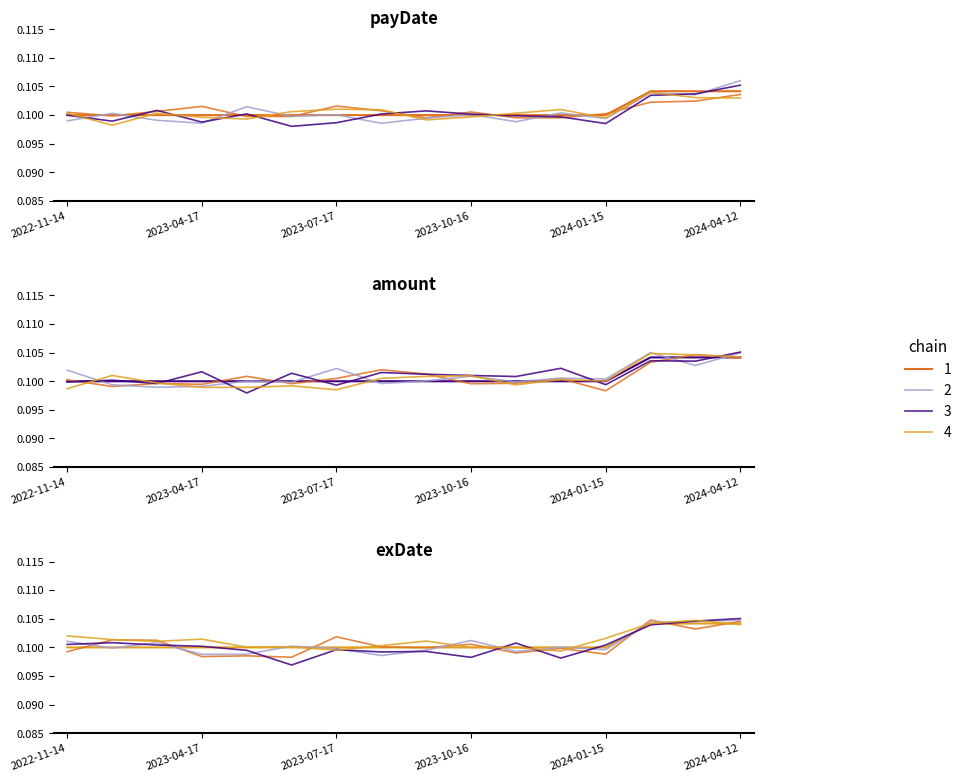

The chart shows a value of 0.0 at 2024-04-12. True or false?

False